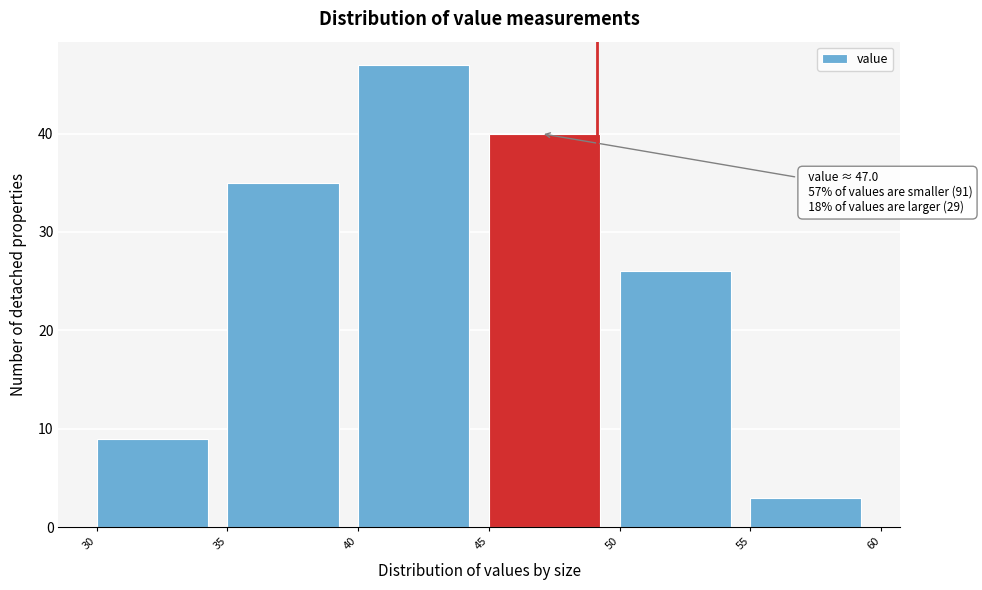

Which range on the x-axis has the tallest bar?

40 to 45